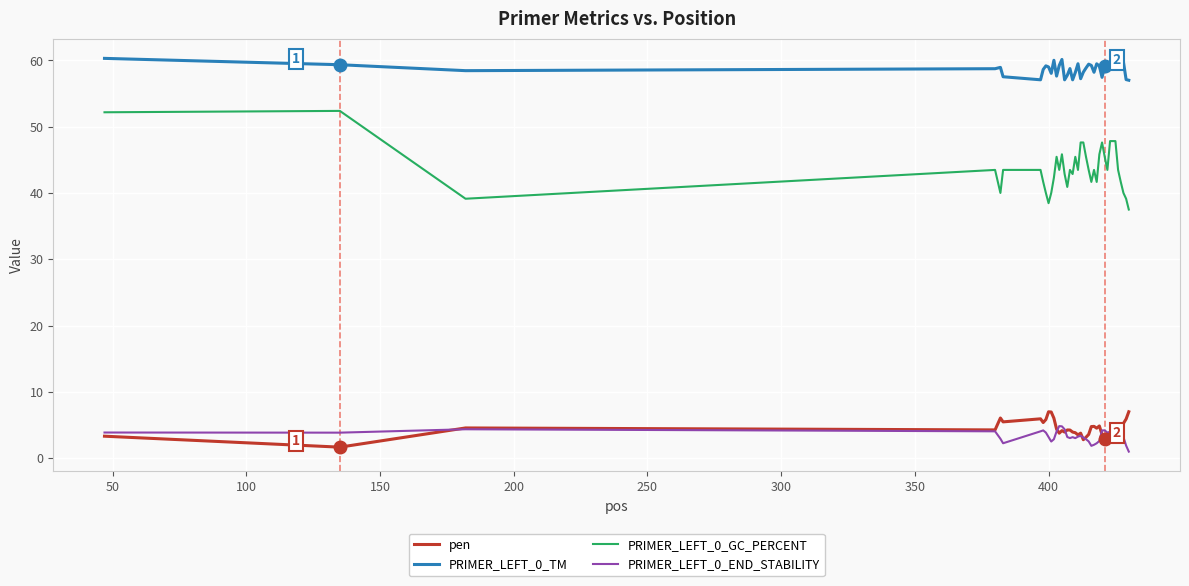

List the series in order of their peak value, highest first.

PRIMER_LEFT_0_TM, PRIMER_LEFT_0_GC_PERCENT, pen, PRIMER_LEFT_0_END_STABILITY